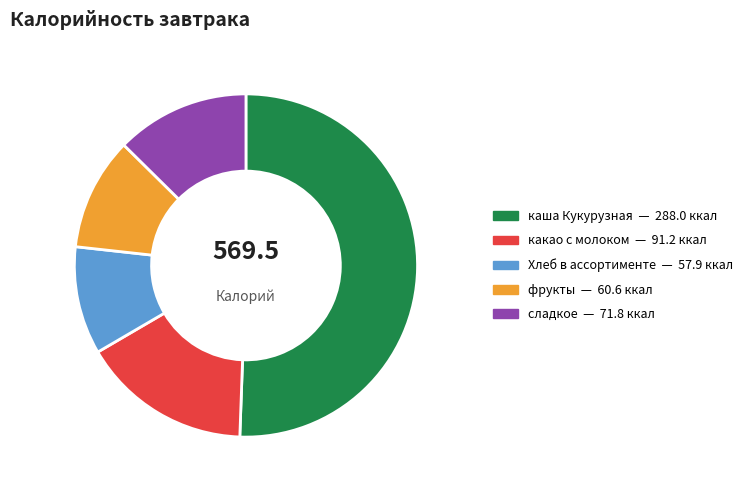

Which category has the biggest portion of the pie?

каша Кукурузная